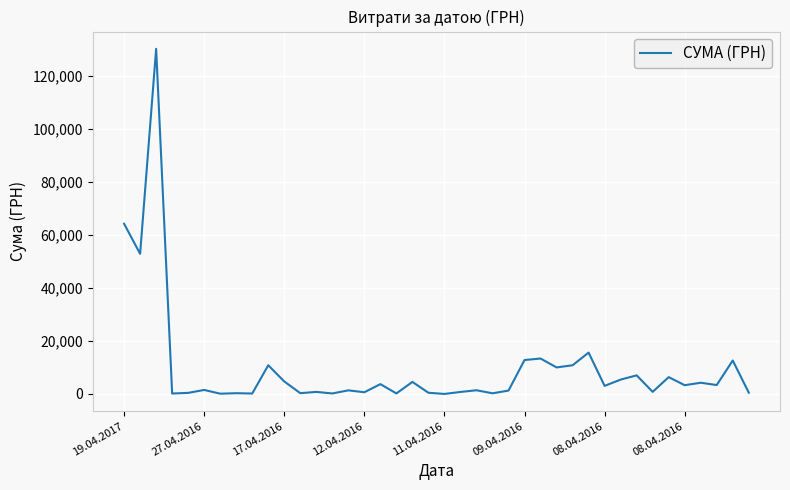

What is the minimum value shown in the chart?

22.5